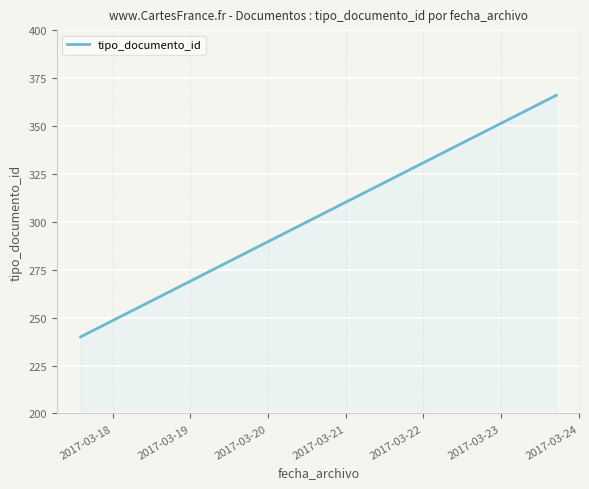

What is the minimum value shown in the chart?

240.0